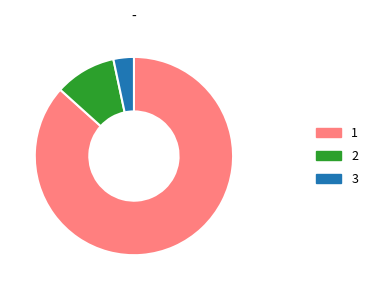

Is there a majority slice in this chart?

Yes